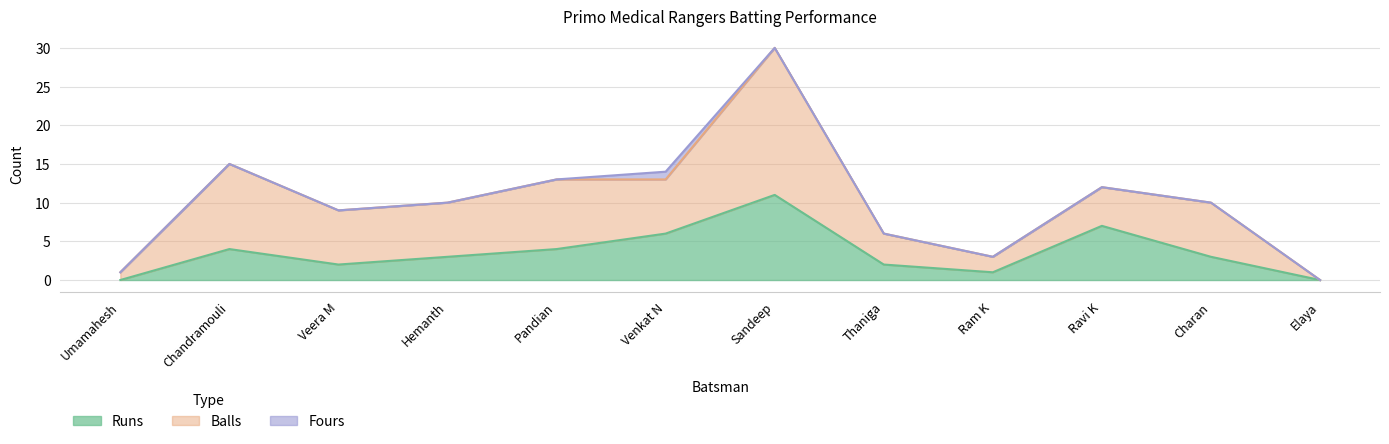

What is the difference between the second highest and minimum values in the Runs series?

7